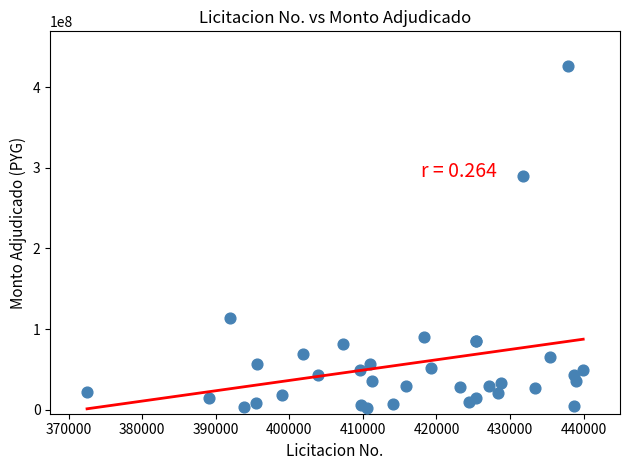

What Y value in the scatter plot is closest to 213970872?

289832850